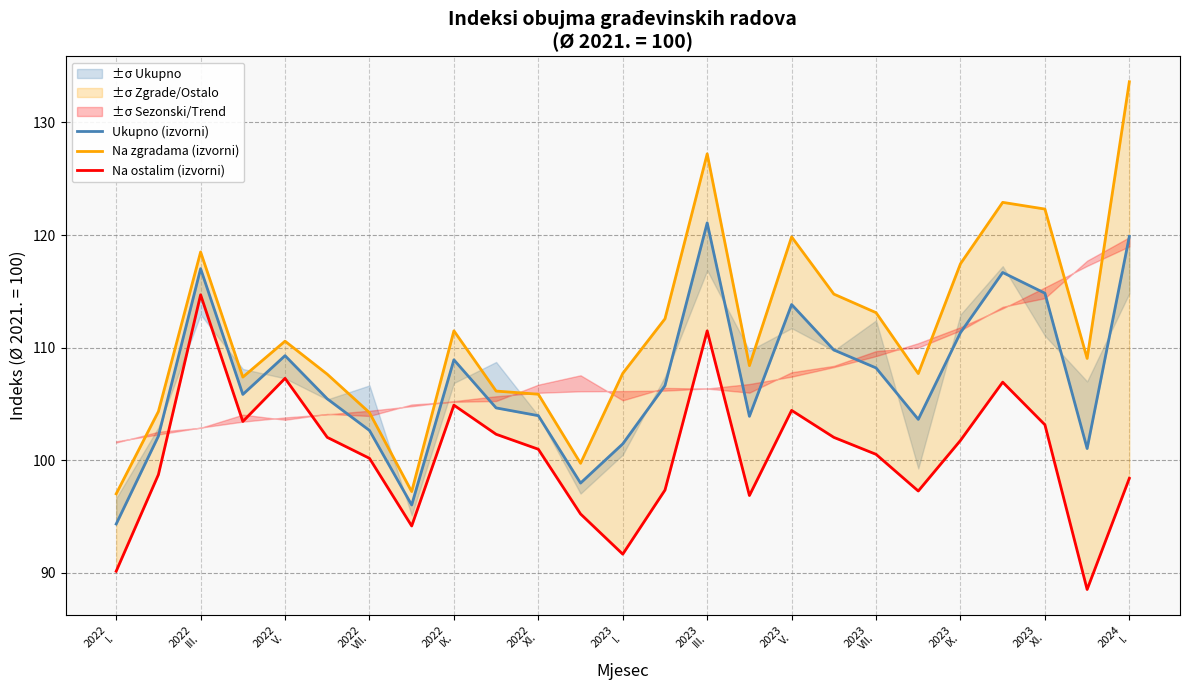

True or false: Na ostalim (izvorni) and Na zgradama (izvorni) cross at least once.

False